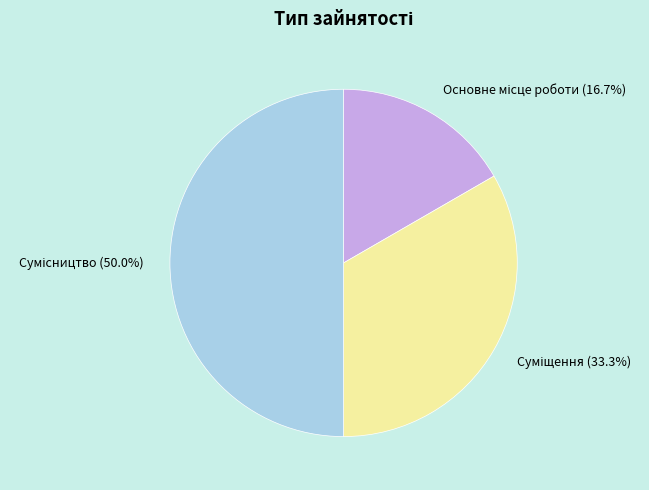

Rank the categories by value from lowest to highest.

Основне місце роботи, Суміщення, Сумісництво